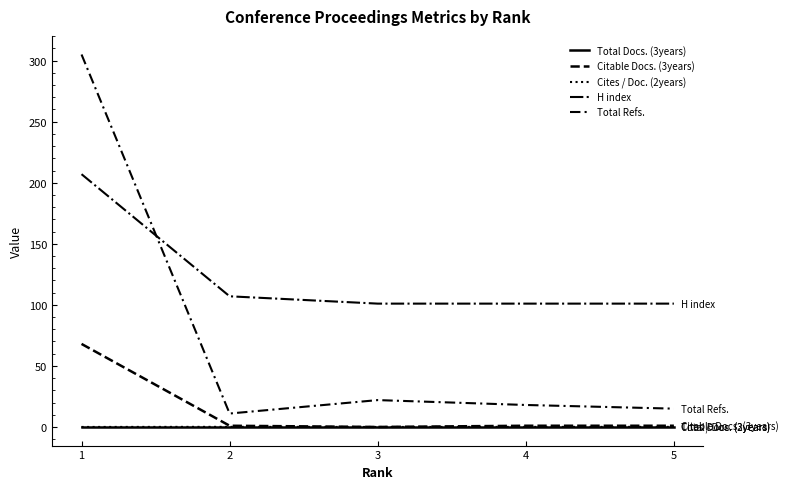

True or false: Citable Docs. (3years) has a value of 68.0 at 1.

True